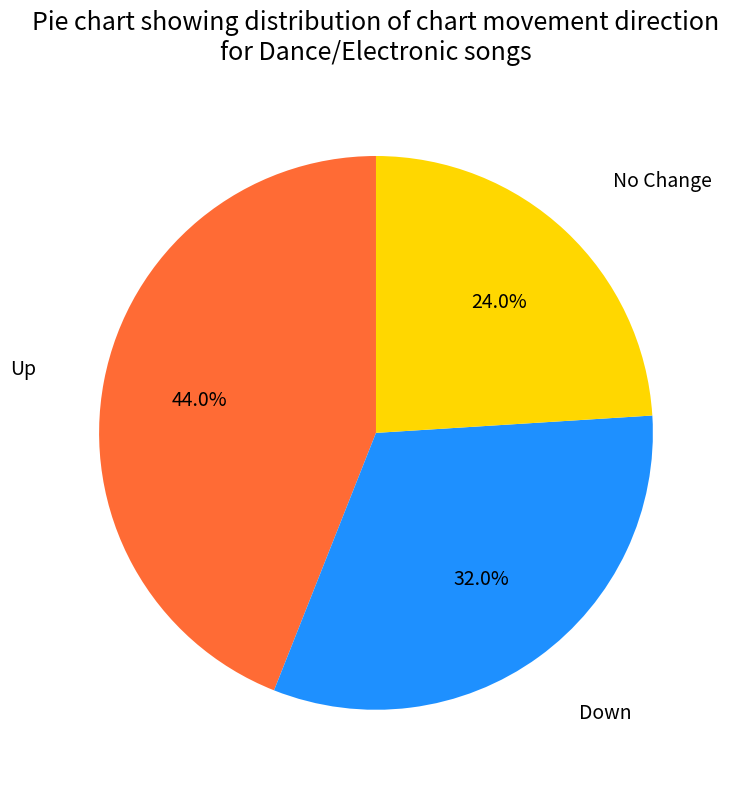

Does any single category account for the majority?

No